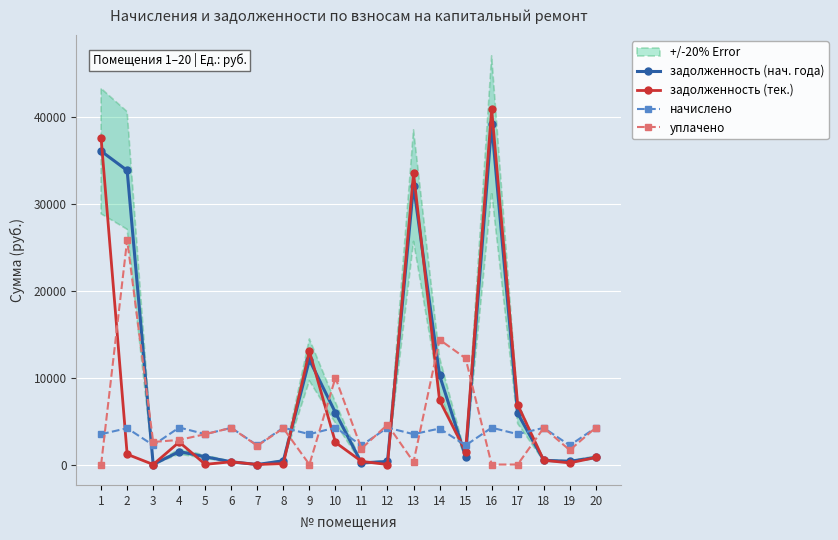

Between which two adjacent categories do начислено and задолженность (тек.) first intersect?

1 and 2